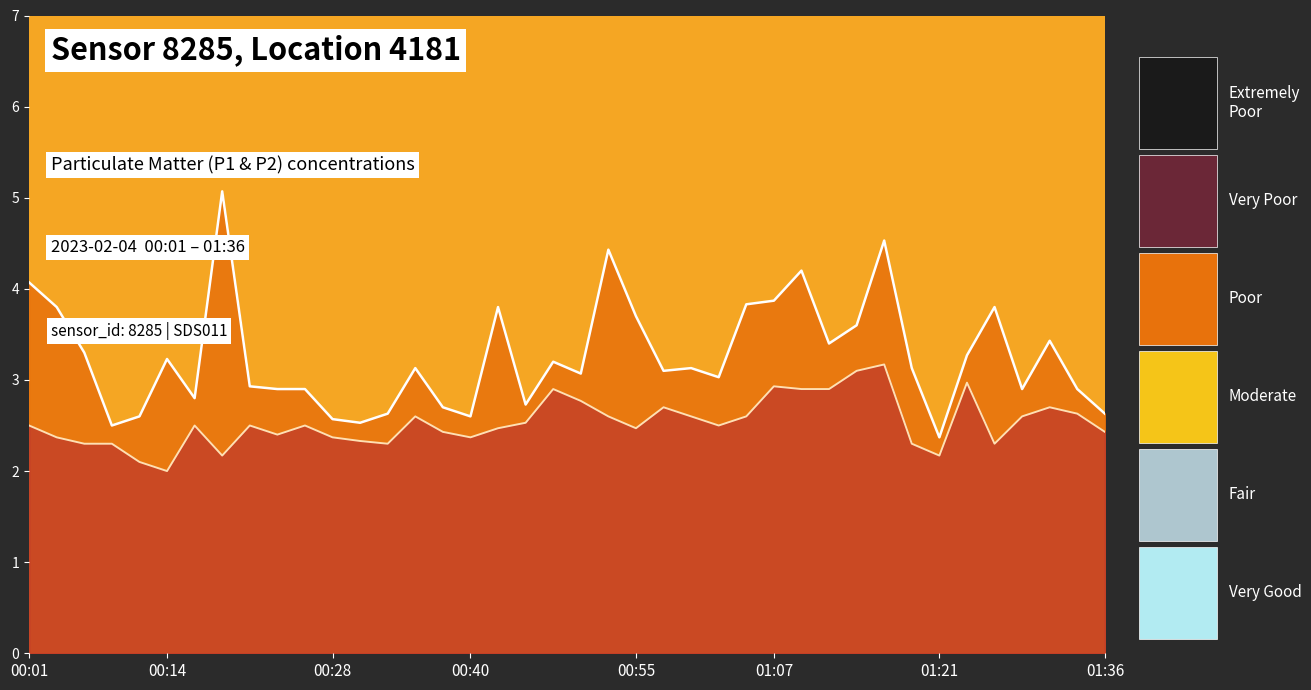

What is the difference between the maximum and minimum values in the P1 line series?

2.7